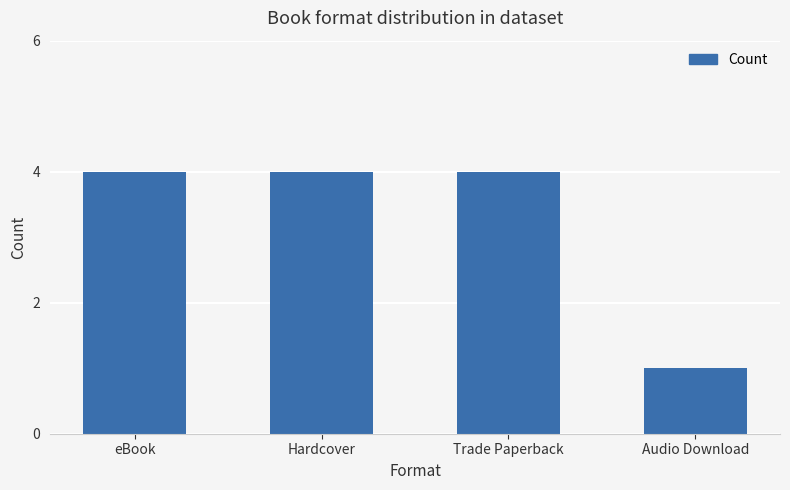

The chart shows a value of 4 at Hardcover. True or false?

True